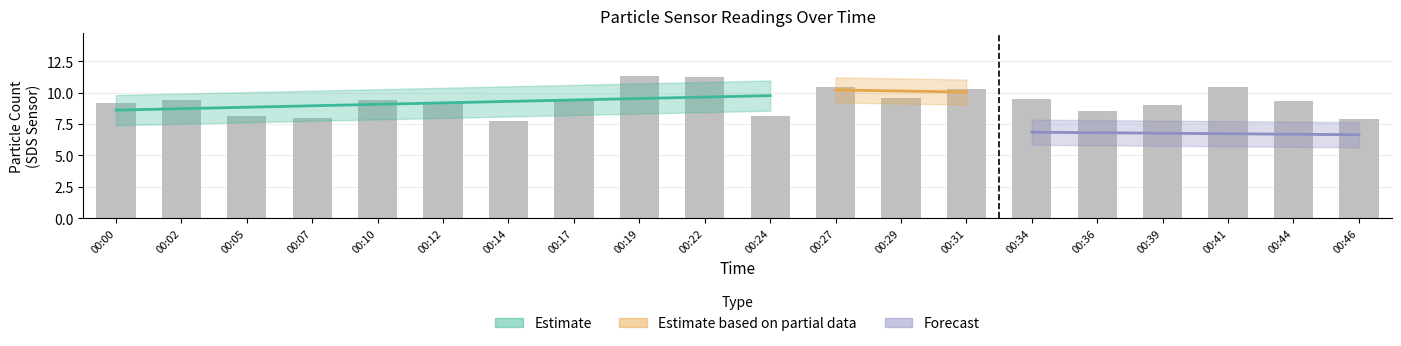

Is it true that the value at 00:39 is 3.0?

False